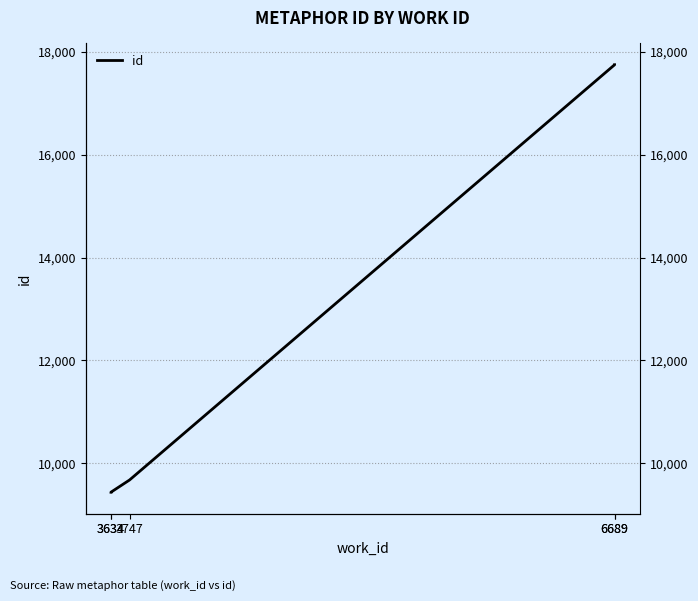

What is the change in value from 6689 to 6689?

+1